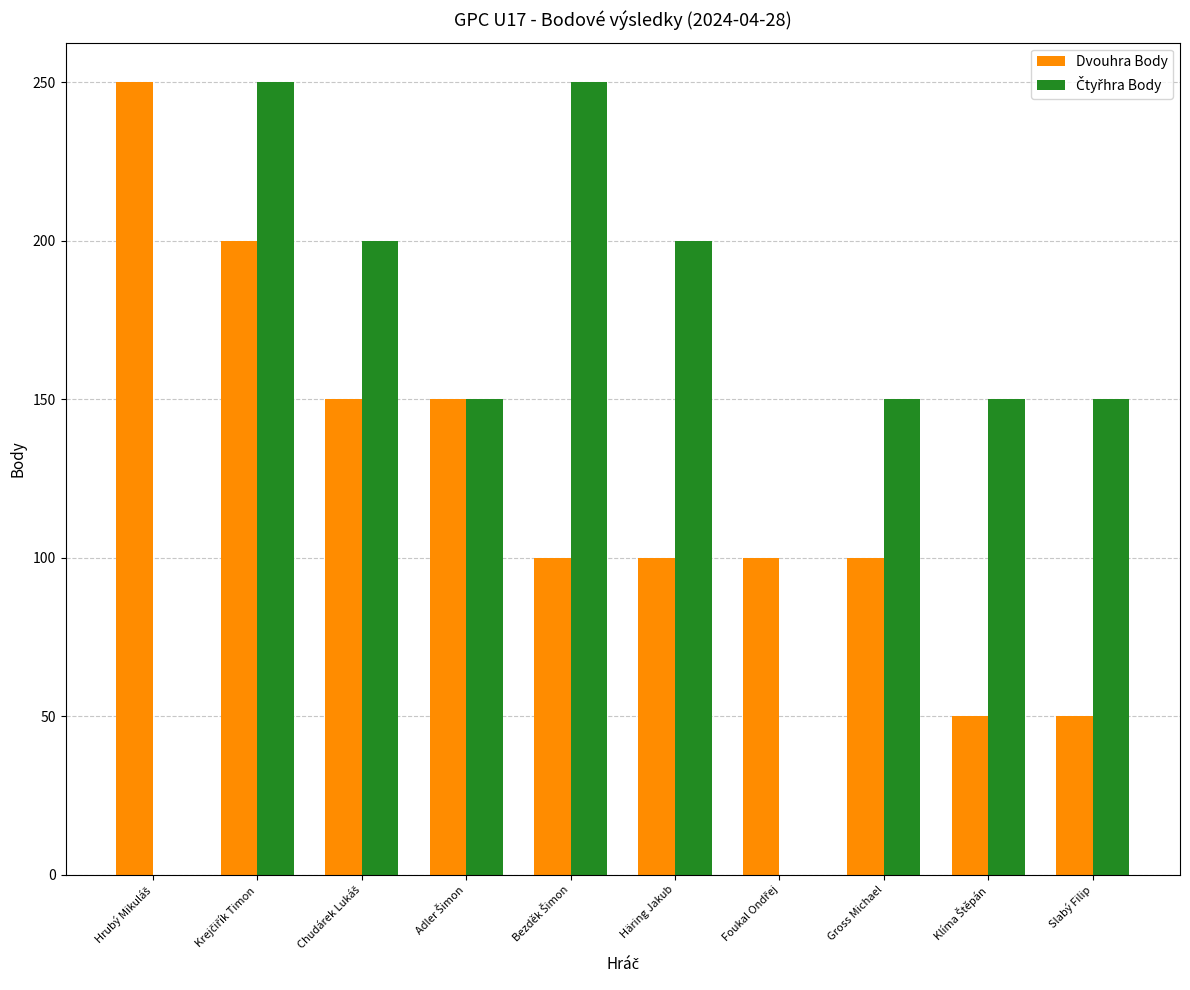

What is the sum of all Dvouhra Body values?

1250